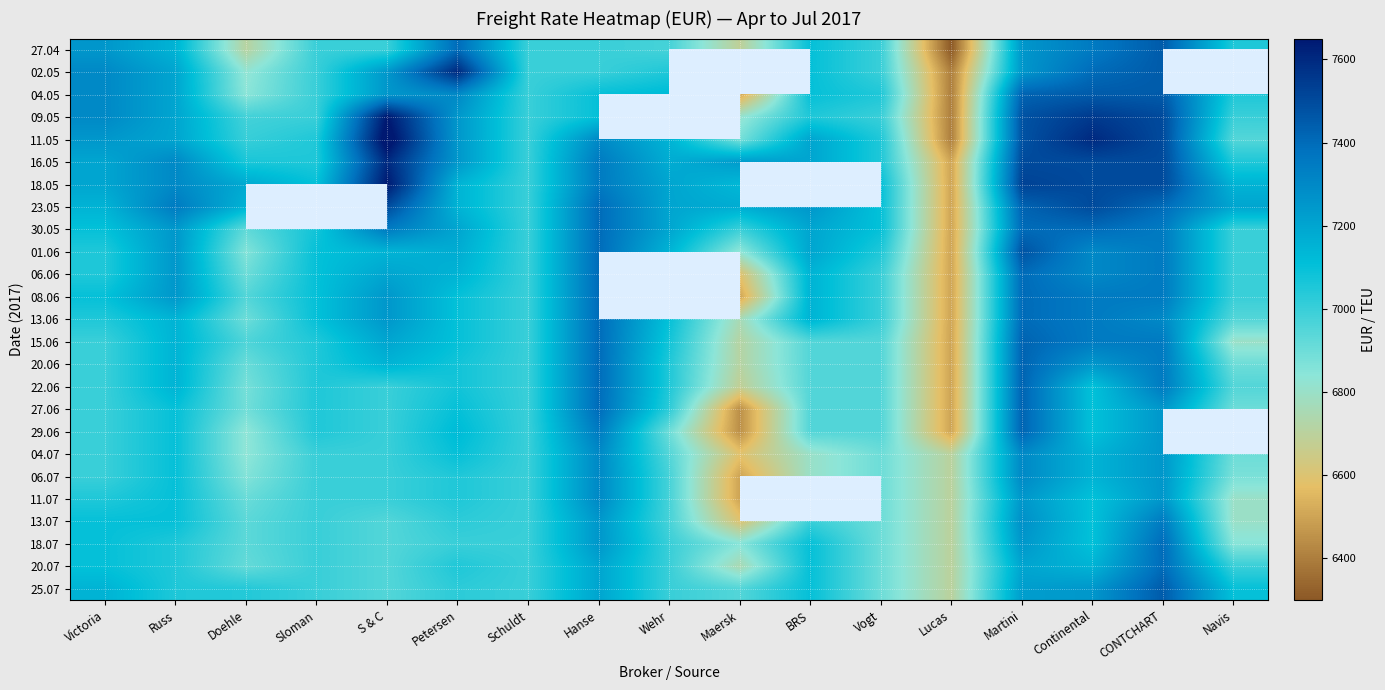

At how many categories does at least one series exceed 7156?

13